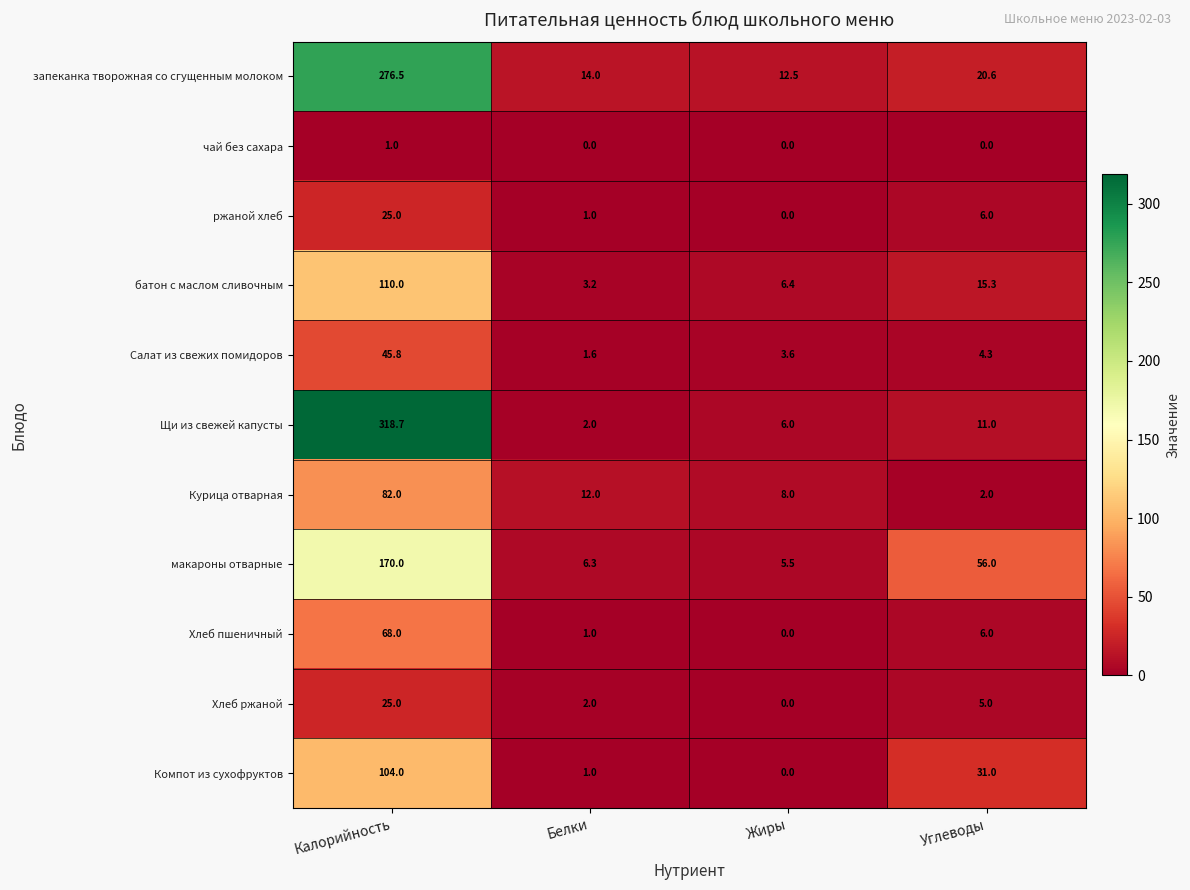

What is the difference between the maximum and minimum values in the Хлеб ржаной series?

25.0